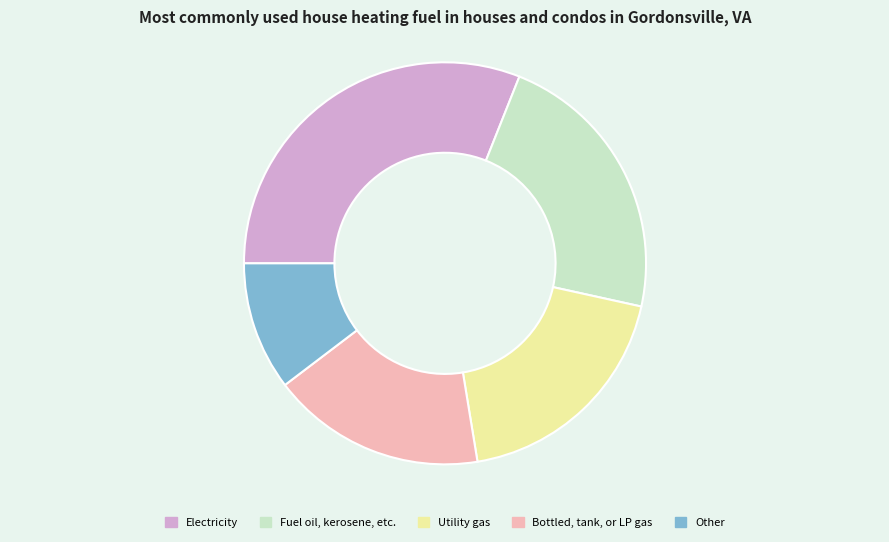

Approximately how many times larger is the value at Electricity compared to Other?

3.0